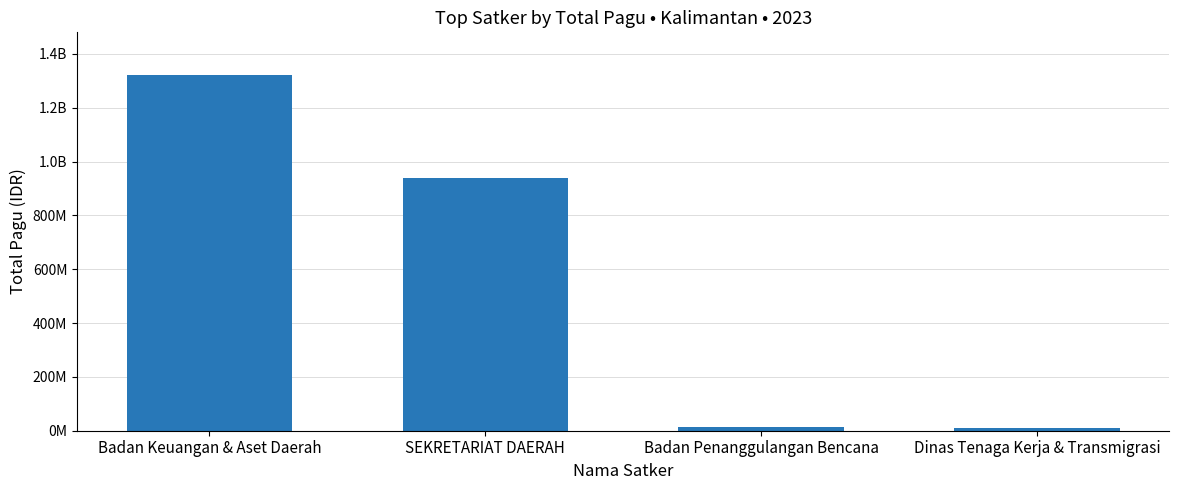

What is the sum of the values at Badan Keuangan & Aset Daerah and SEKRETARIAT DAERAH?

2261737126